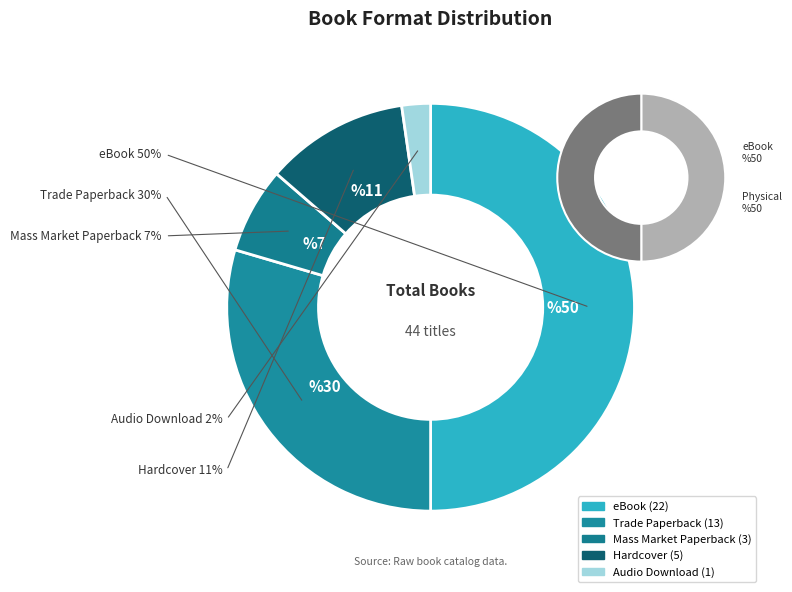

To the nearest percent, what is the combined percentage of eBook and Mass Market Paperback?

57%